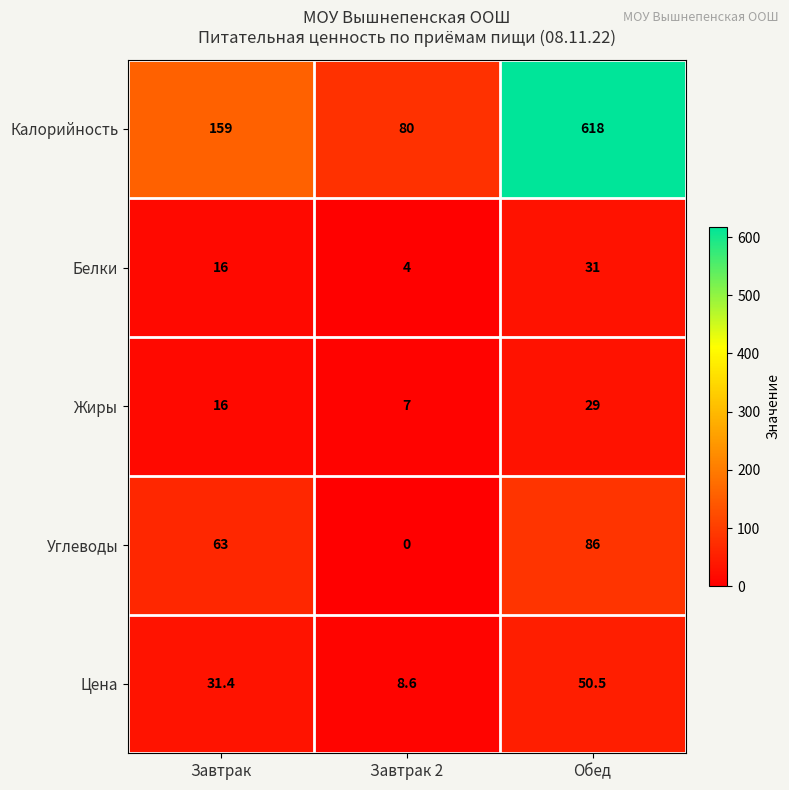

Reading left to right, what are all the values shown in this chart?

Калорийность: 159.0	80.0	618.0
Белки: 16.0	4.0	31.0
Жиры: 16.0	7.0	29.0
Углеводы: 63.0	0.0	86.0
Цена: 31.4	8.6	50.5